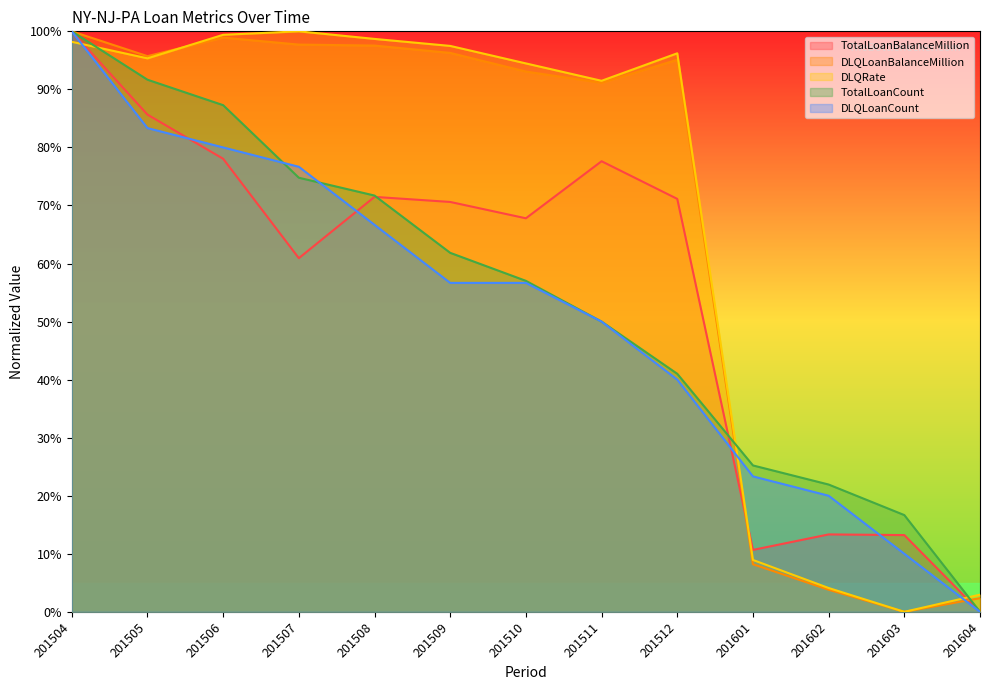

What is the approximate value of TotalLoanCount at 201508?

71.7